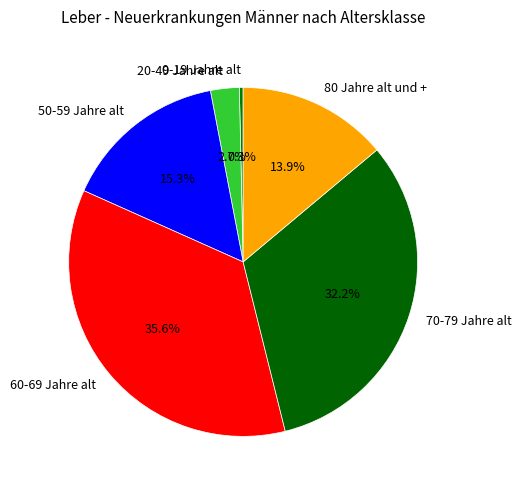

Combined, do 0-19 Jahre alt and 70-79 Jahre alt account for over 50%?

No